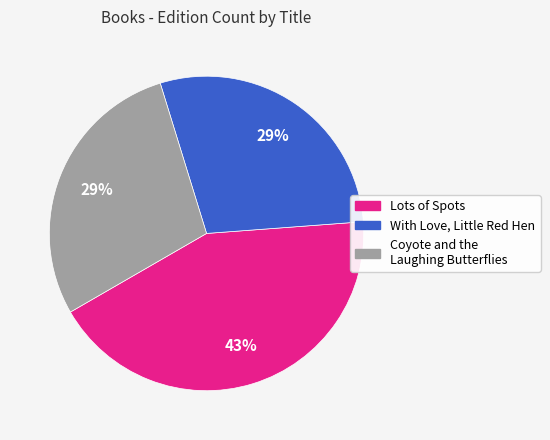

Is there a majority slice in this chart?

No